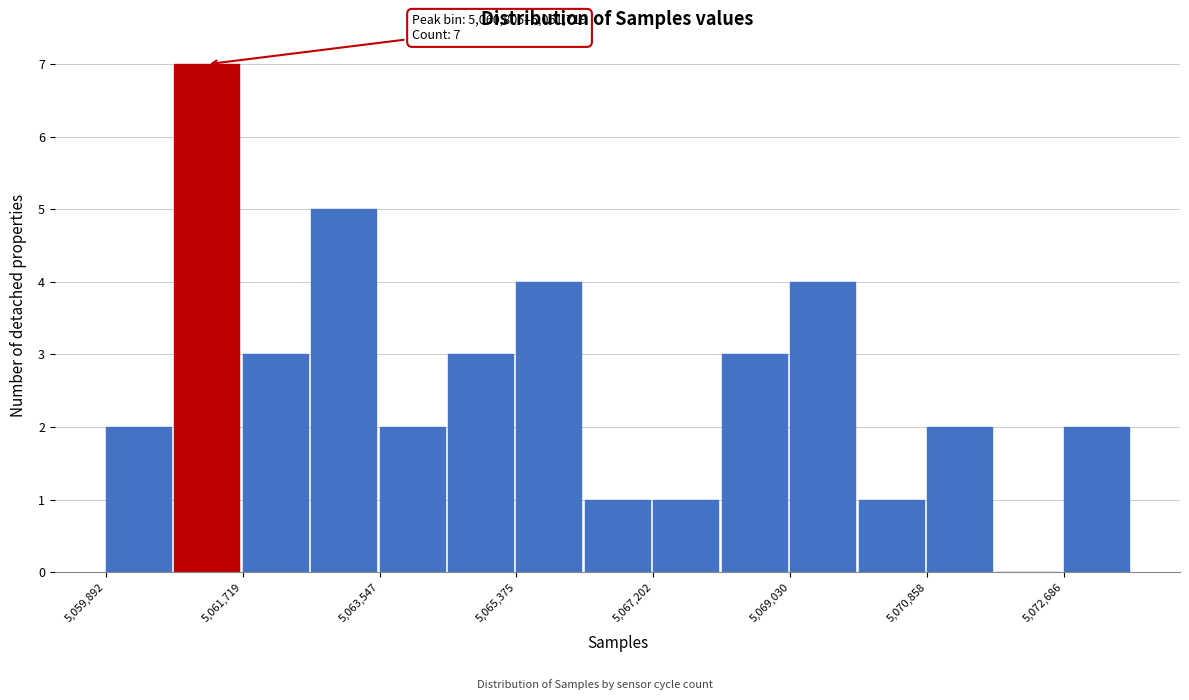

Which range on the x-axis has the tallest bar?

5060800 to 5061800